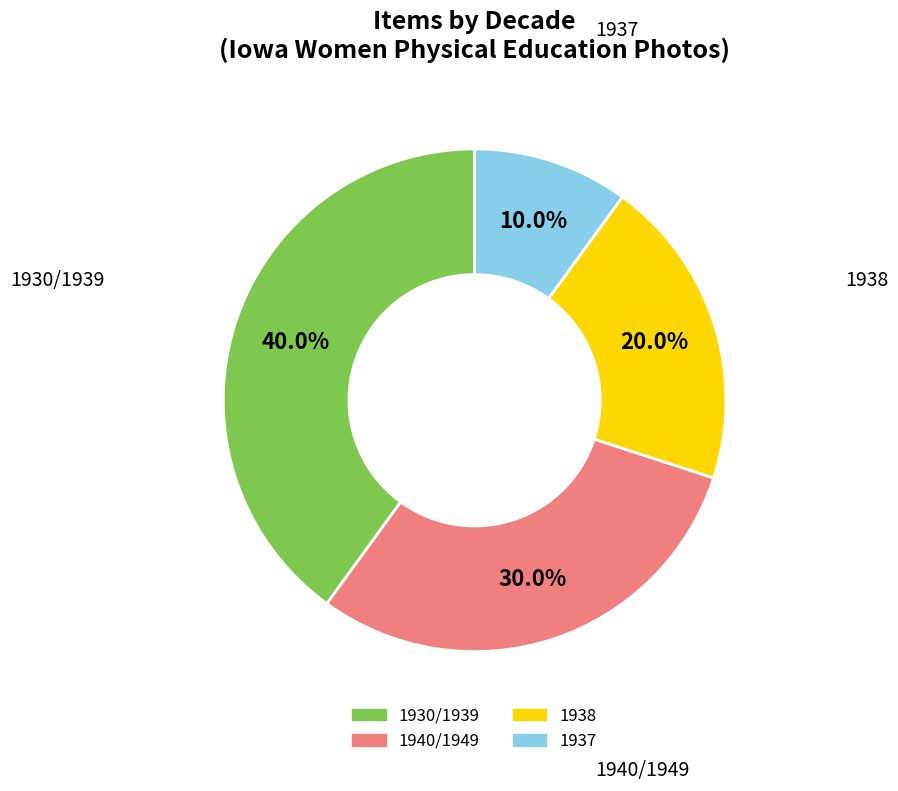

Is there any slice that represents more than half of the pie?

No